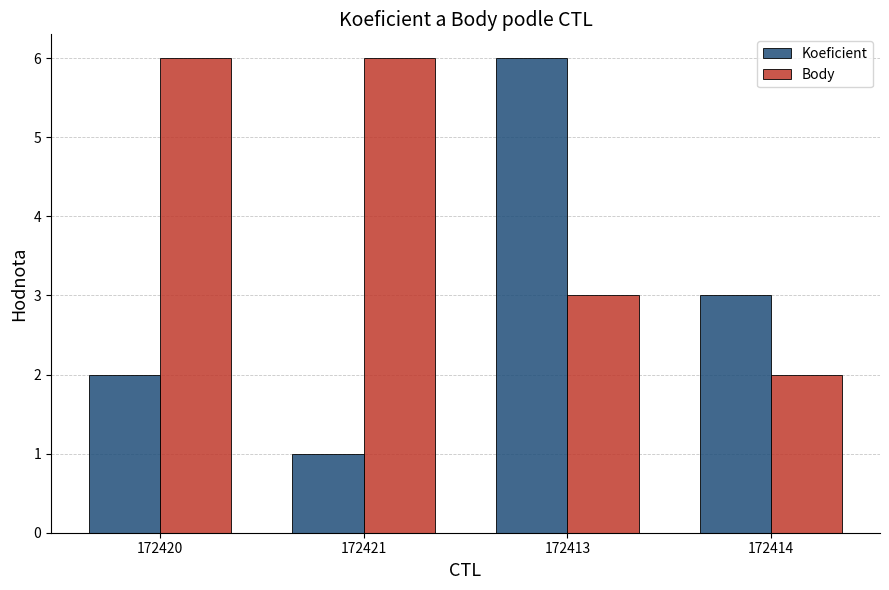

What is the total value across all series at 172420?

8